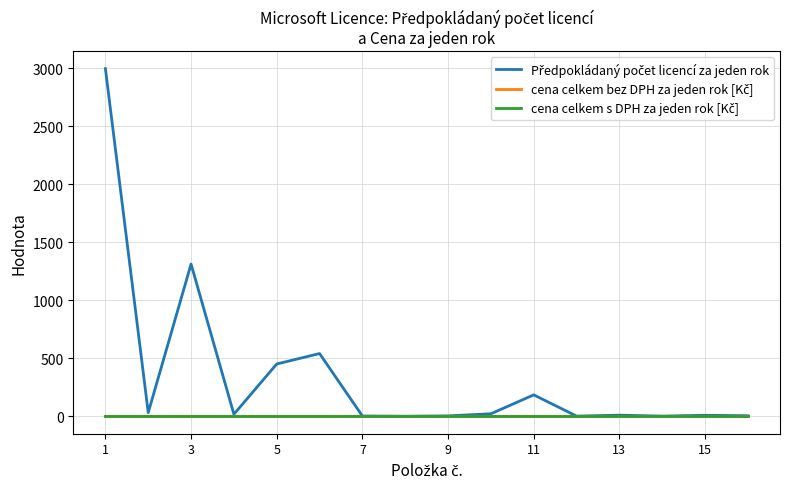

Which category has the lowest value in the Předpokládaný počet licencí za jeden rok series?

15